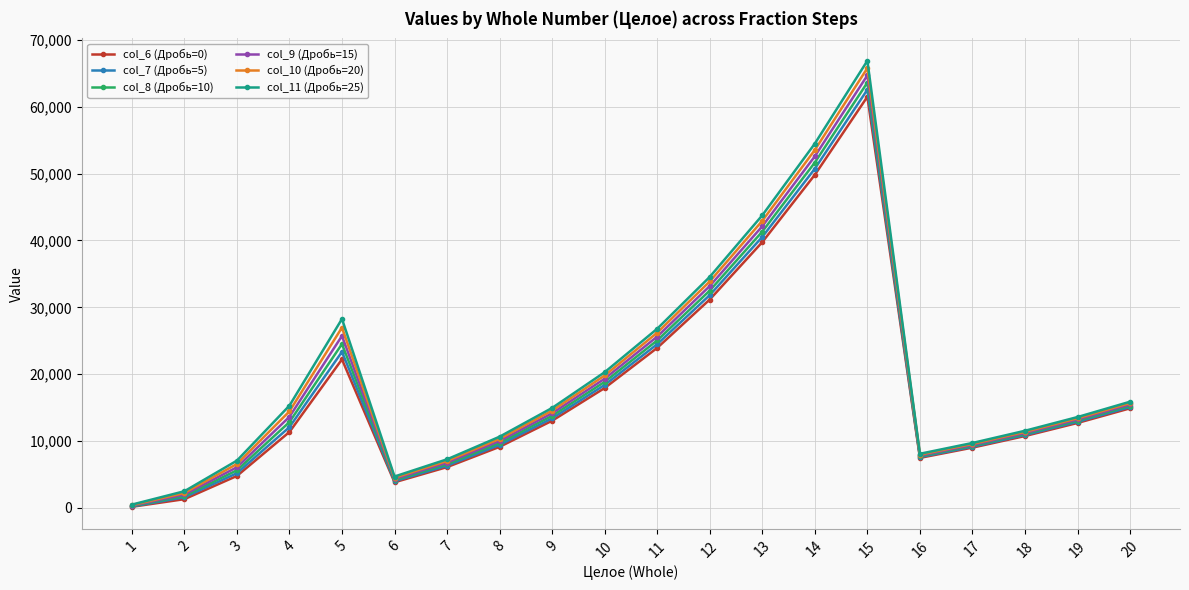

Does the chart have visible grid lines?

Yes